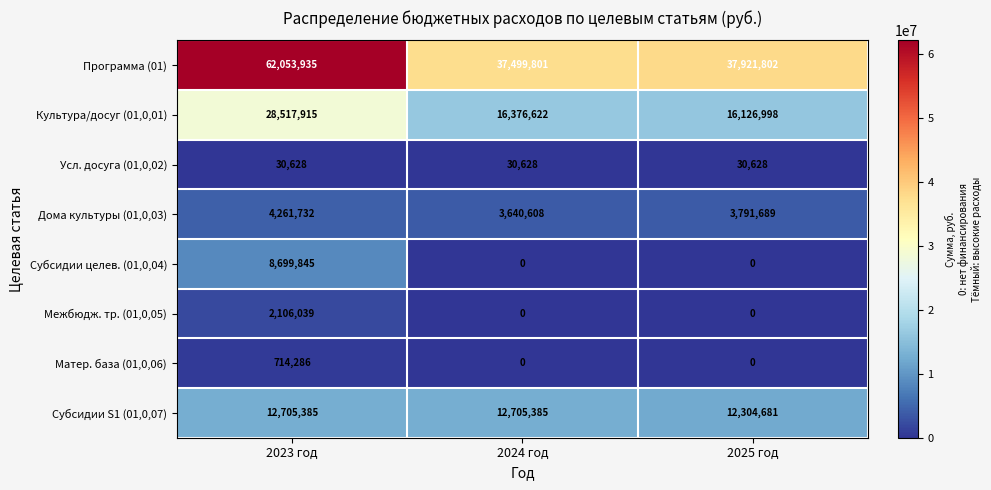

Between 2023 год and 2025 год, which series saw the biggest shift?

Программа (01)